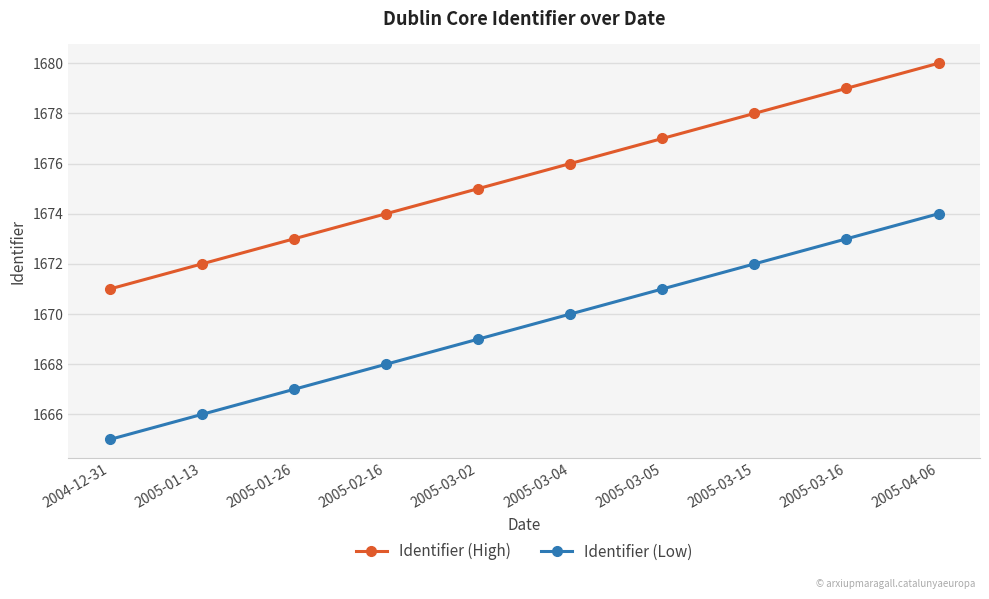

What is the sum of the Identifier (Low) values at 2005-04-06 and 2004-12-31?

3339